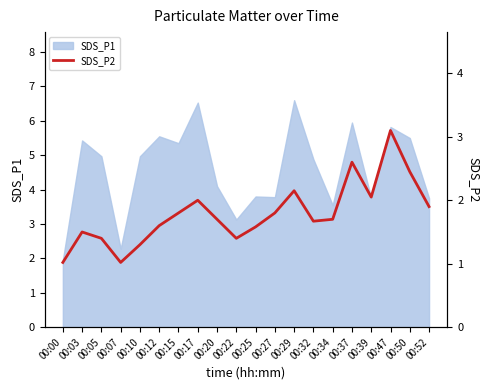

Is it true that SDS_P1 equals 1.6 at 00:15?

False